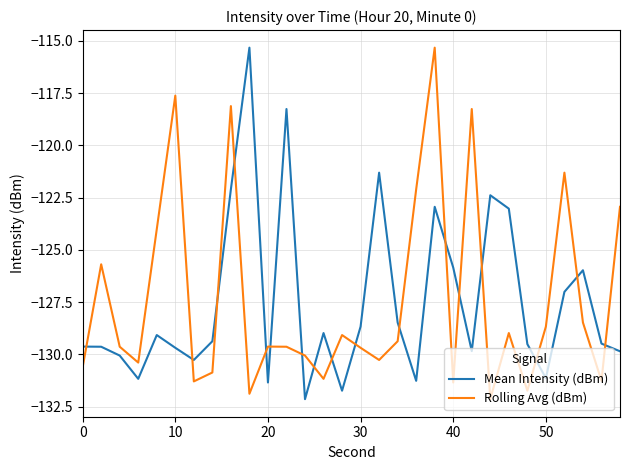

After their last crossing, which series has the higher values: Mean Intensity (dBm) or Rolling Avg (dBm)?

Rolling Avg (dBm)